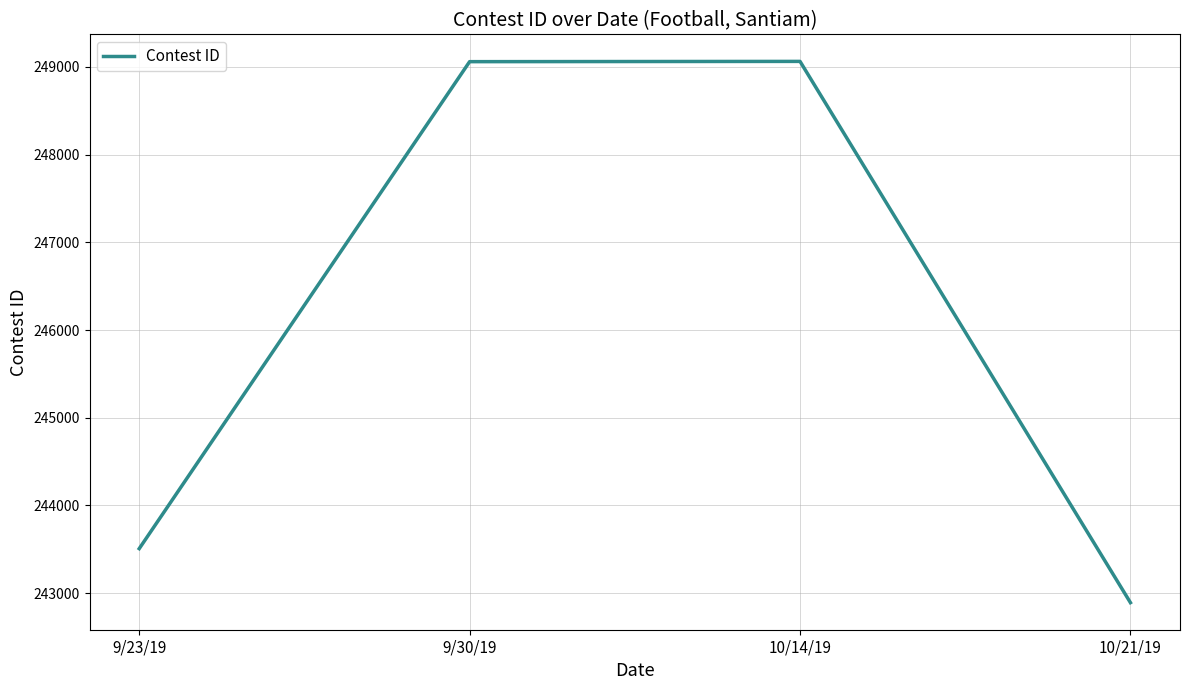

What is the difference between the second highest and second lowest values?

5553